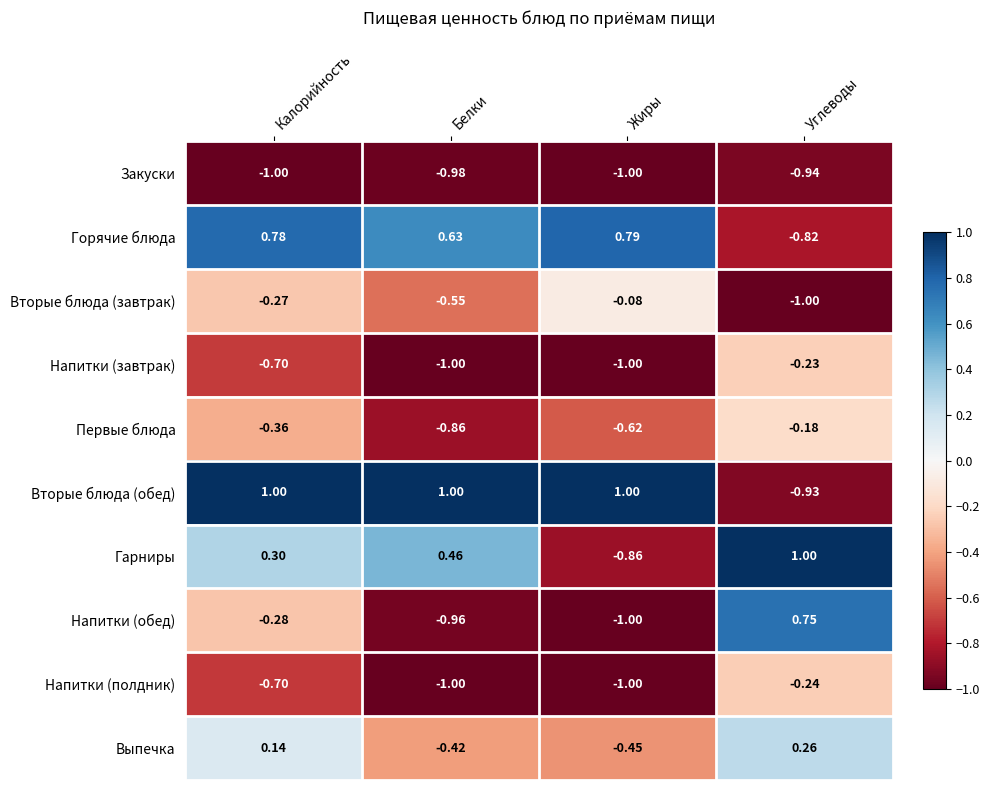

At Углеводы, list the series in order from smallest to largest.

Вторые блюда (завтрак), Закуски, Вторые блюда (обед), Горячие блюда, Напитки (полдник), Напитки (завтрак), Первые блюда, Выпечка, Напитки (обед), Гарниры